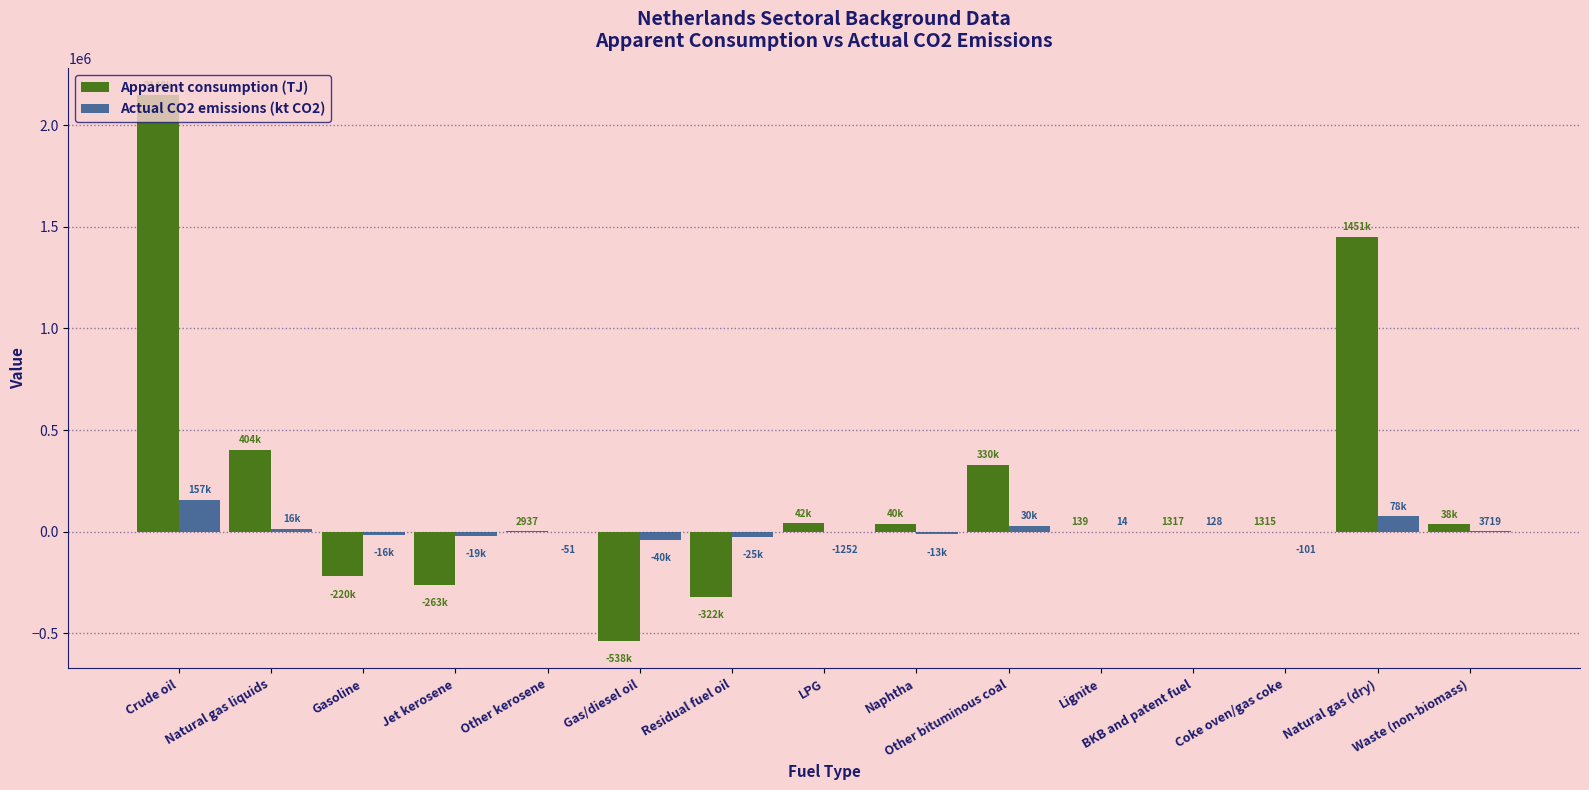

At which category does the chart reach its peak across all series?

Crude oil